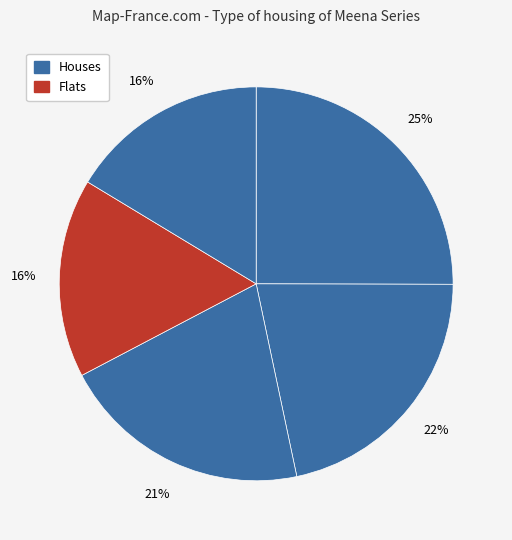

Count the number of slices in the pie.

5